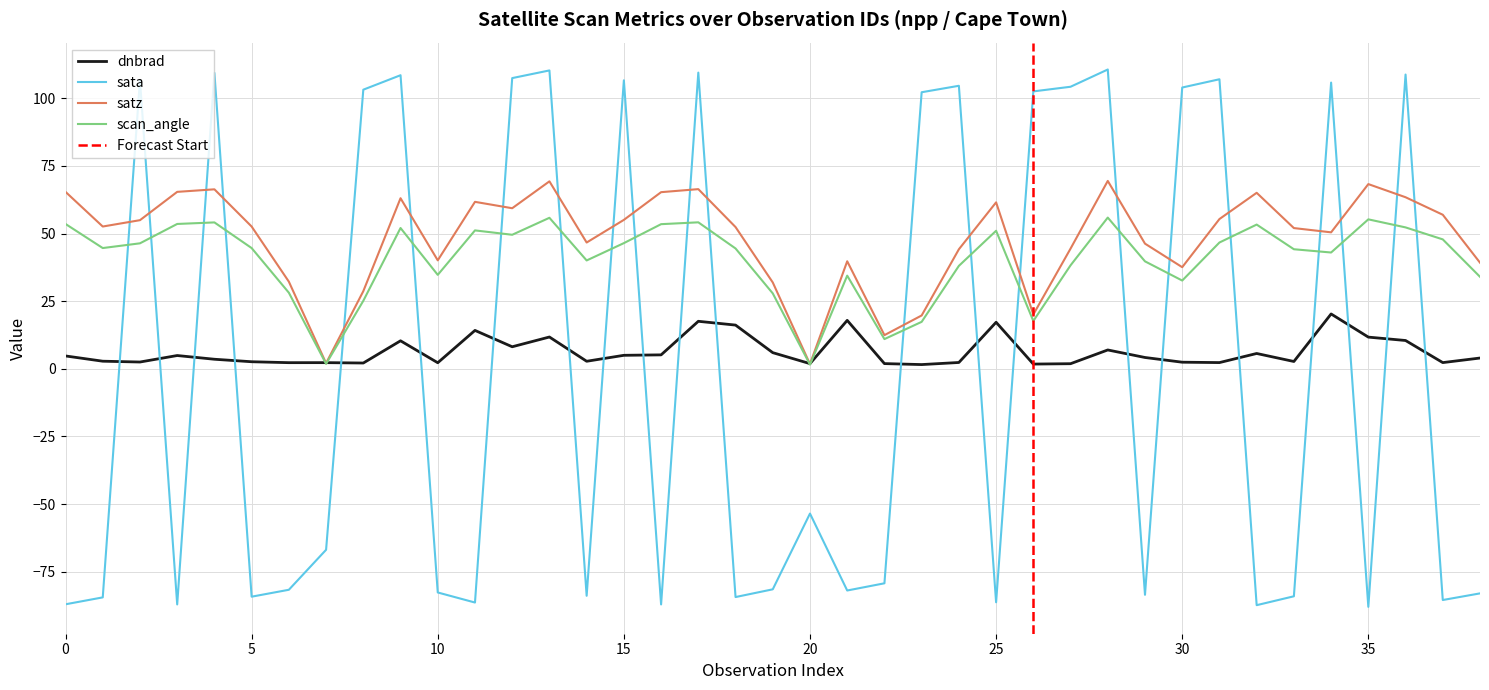

How many categories are shown in the chart?

39